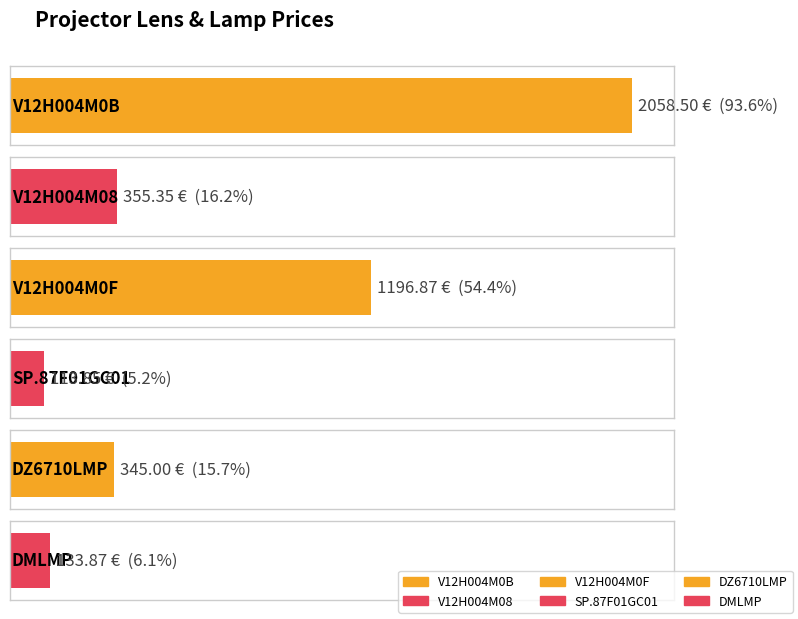

What is the minimum value shown in the chart?

113.8